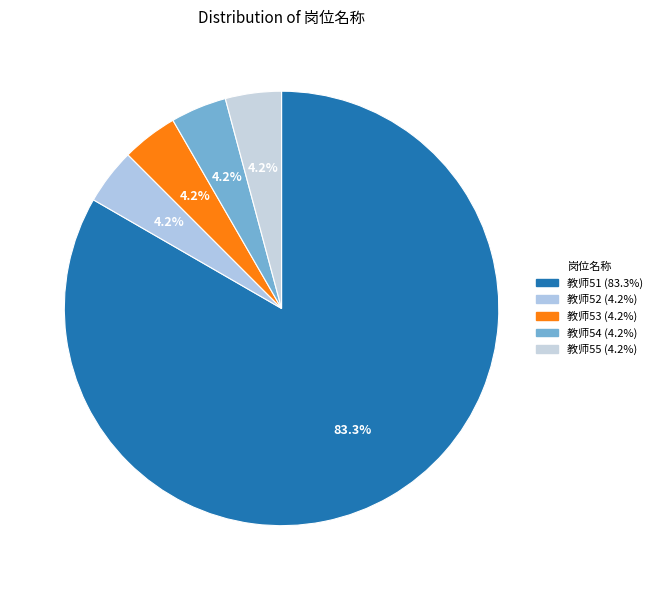

How many slices are in this pie chart?

5